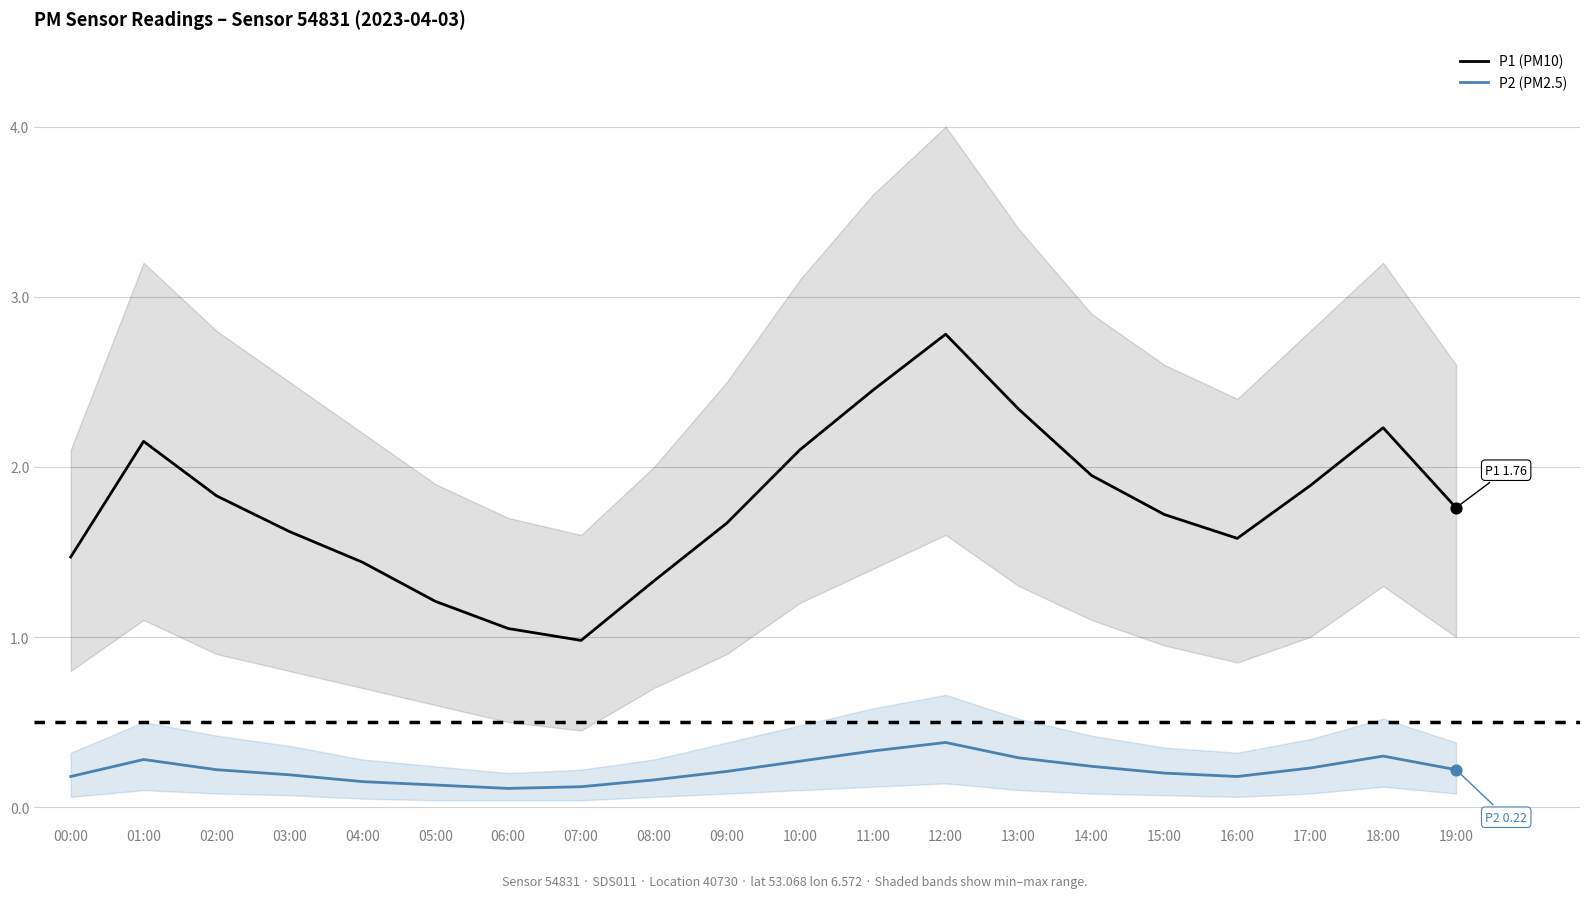

Is the value of P1 (PM10) at 16:00 greater than the value of P2 (PM2.5) at 13:00?

Yes